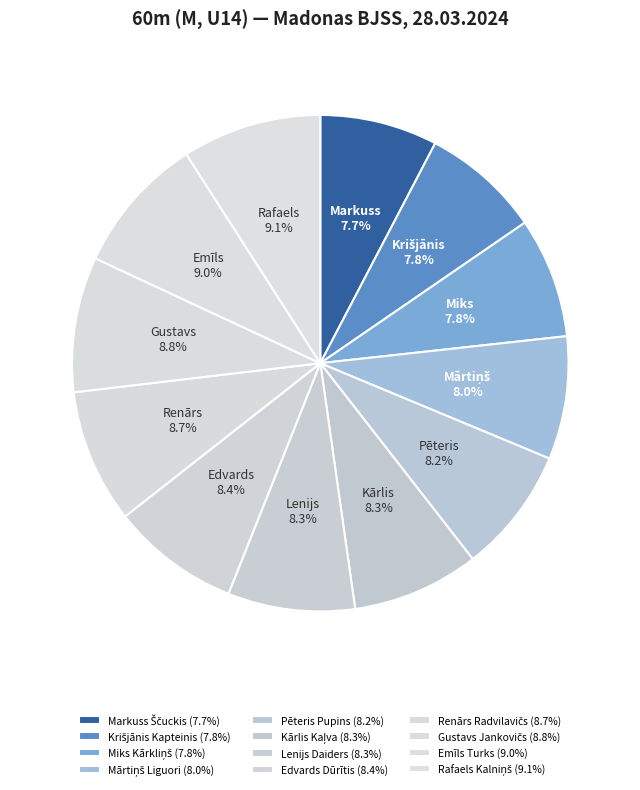

To the nearest percent, what is the difference between the largest and smallest slice percentages?

1%